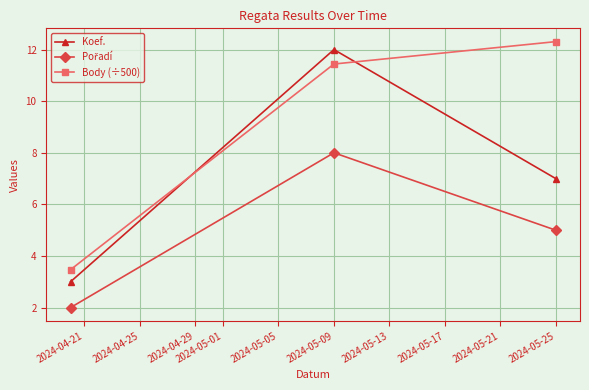

Which series has the largest total across all categories?

Body (÷500)